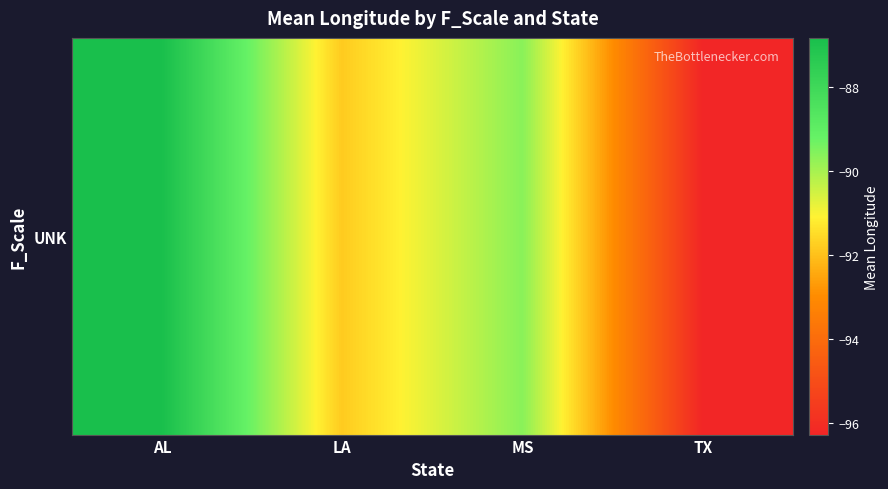

What is the sum of all values?

-364.5